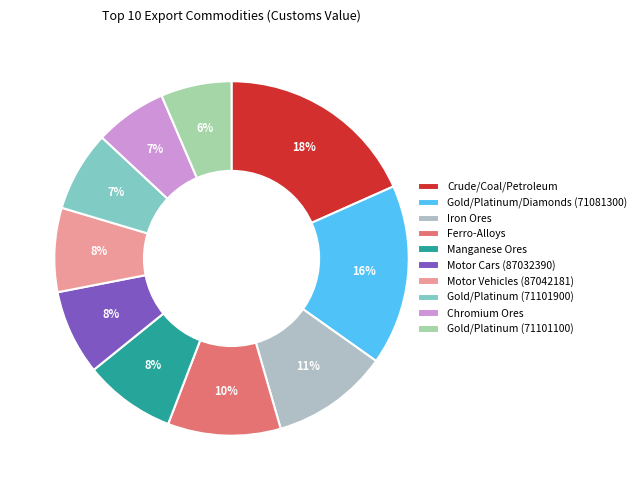

Which slice is the largest?

Crude/Coal/Petroleum